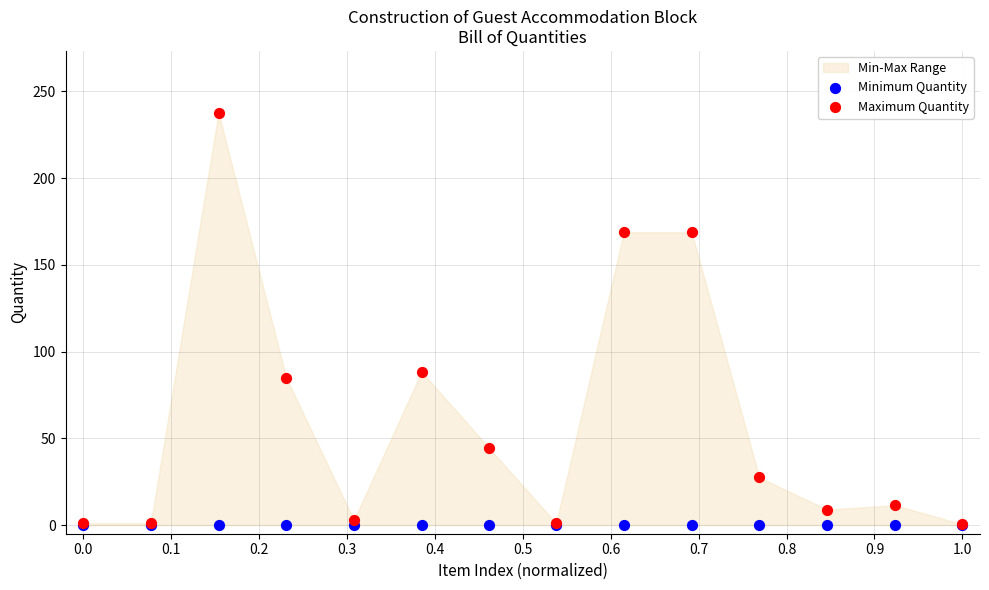

In the Maximum Quantity series, what Y value is closest to 119?

88.3